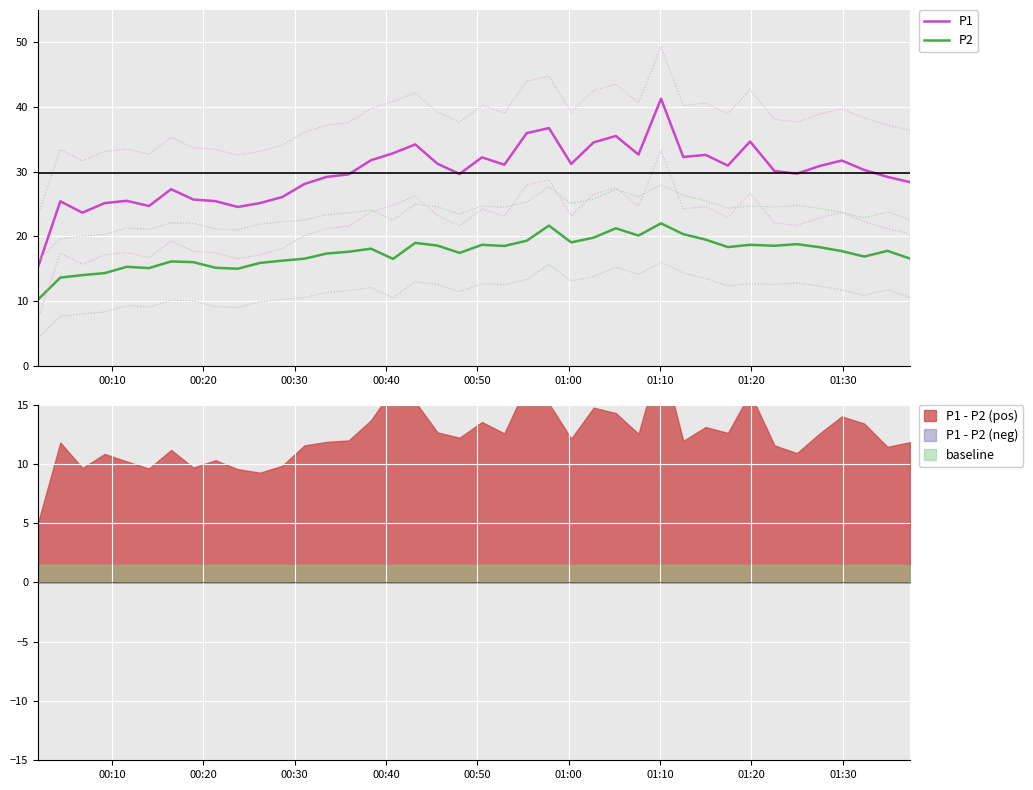

What is the sum of all P2 values?

700.3